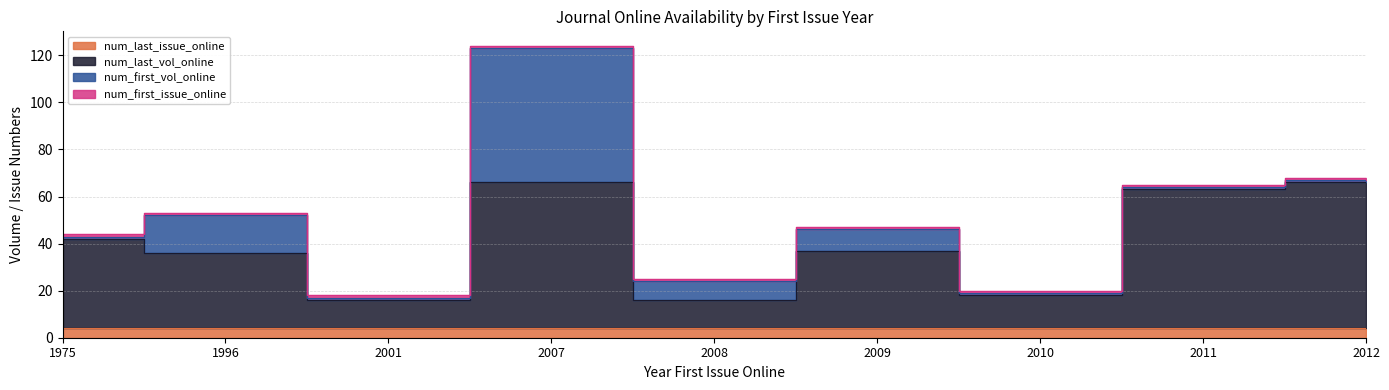

Between 1975 and 2007, which series saw the biggest shift?

num_first_vol_online